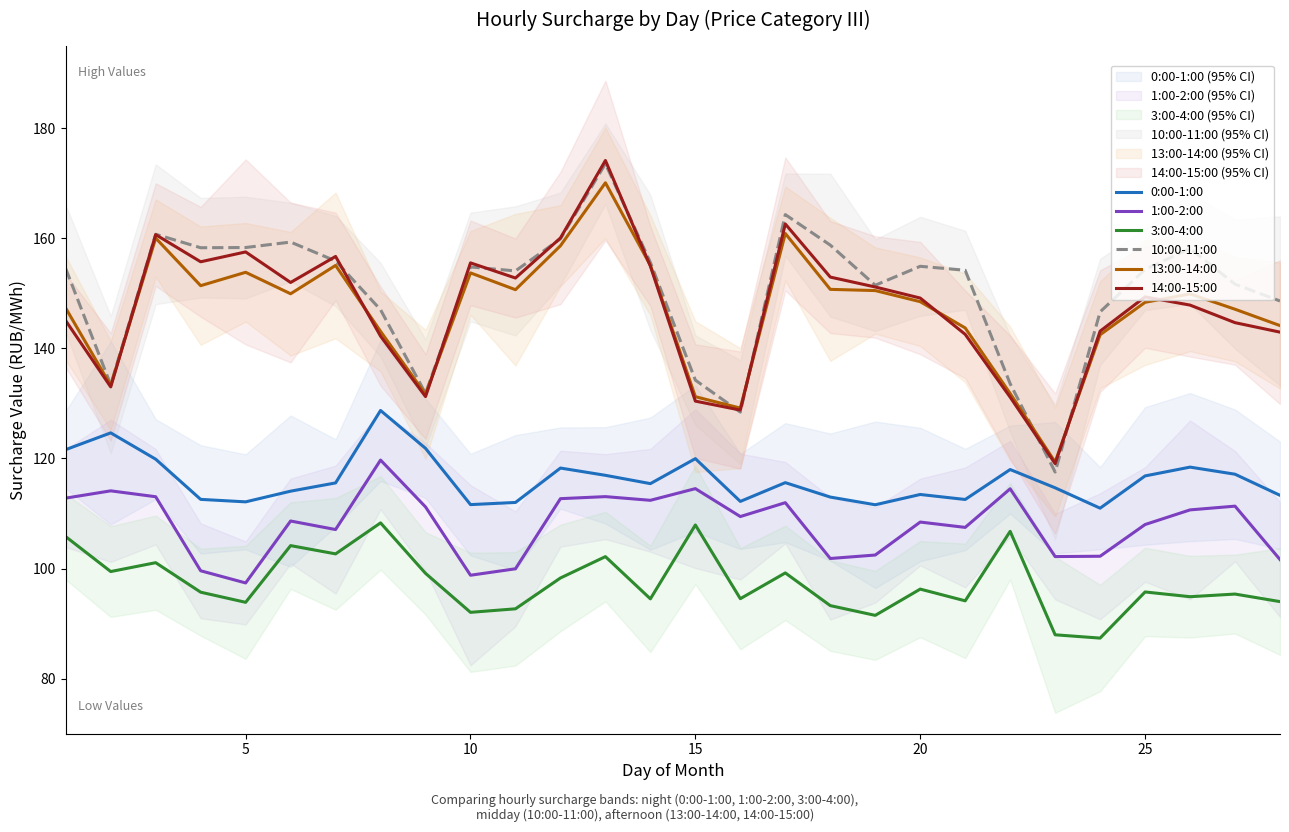

True or false: 1:00-2:00 and 0:00-1:00 intersect in this chart.

False